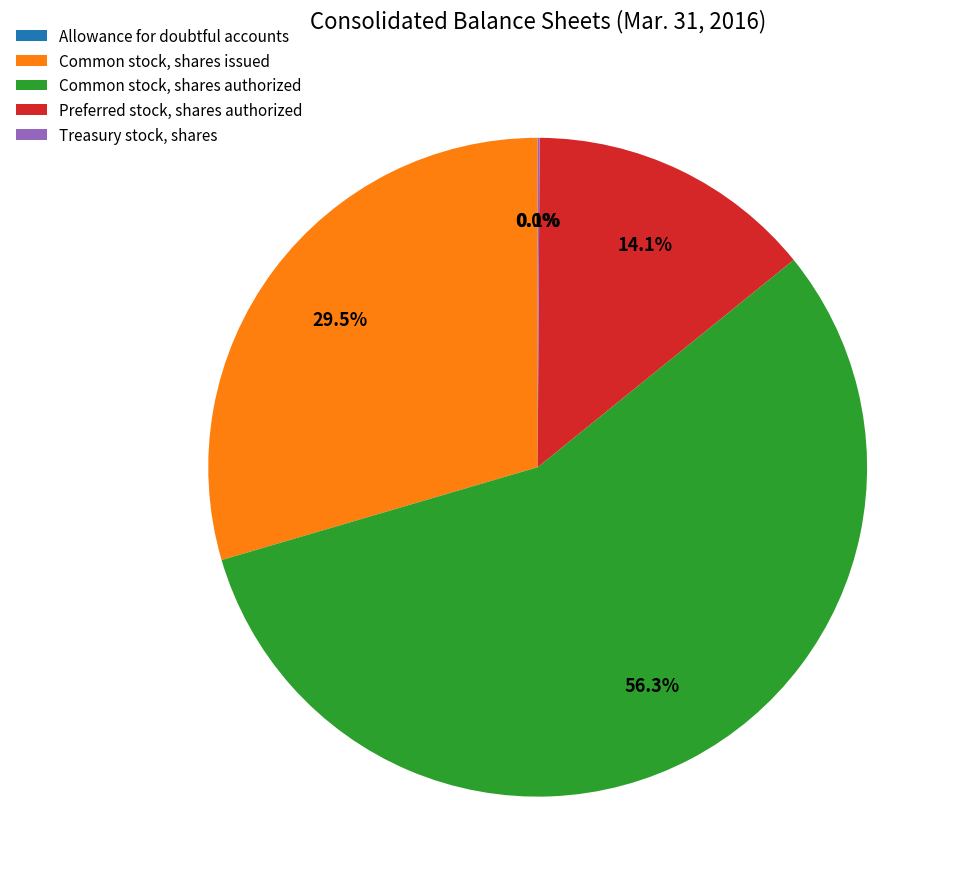

Which category accounts for the majority?

Common stock, shares authorized